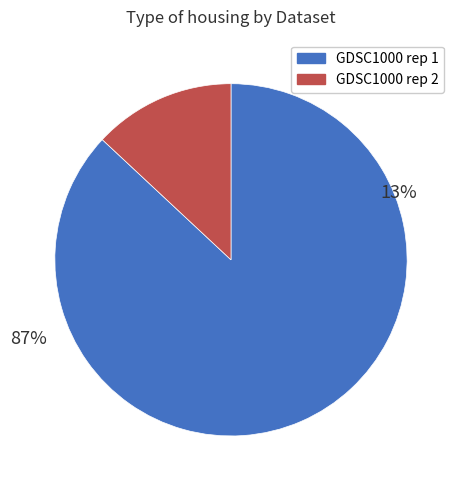

Count the number of slices in the pie.

2